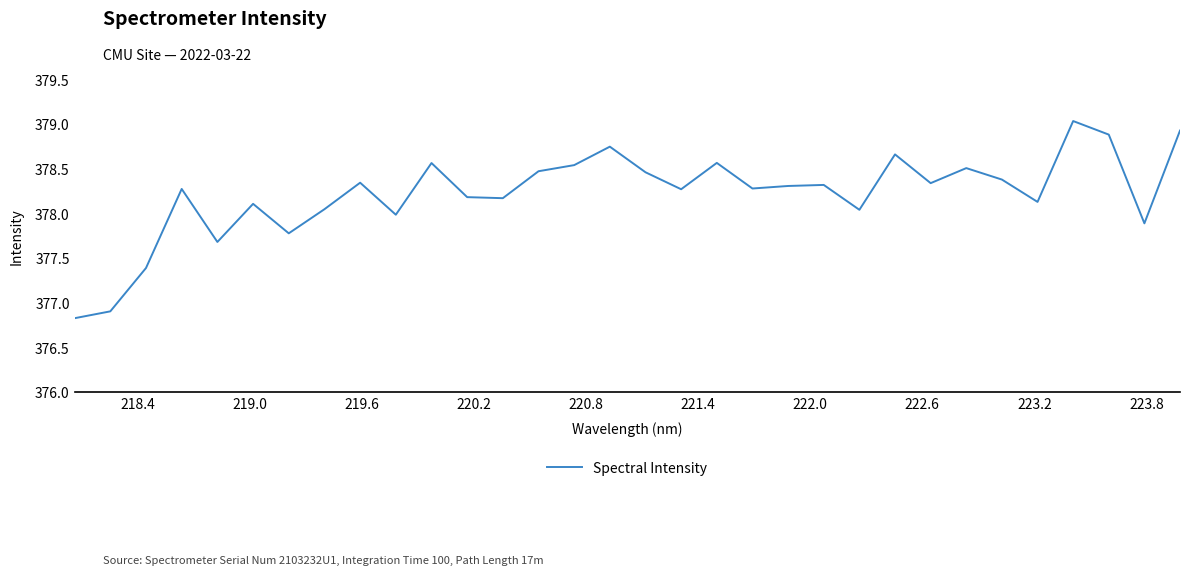

Is this an area chart (filled region under the line)?

No